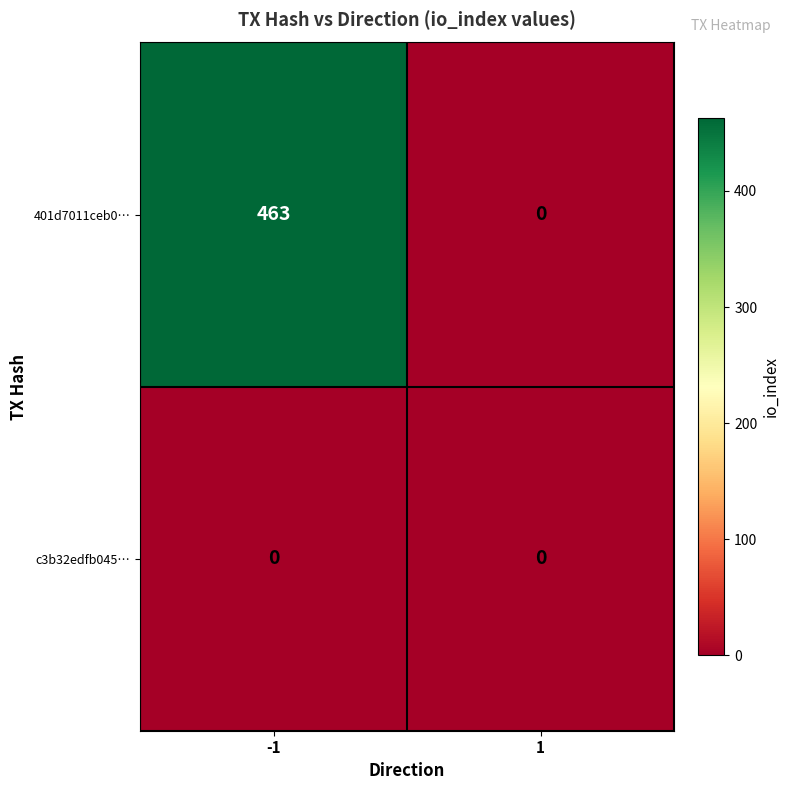

How many values in the 401d7011ceb0… series are below 463?

1